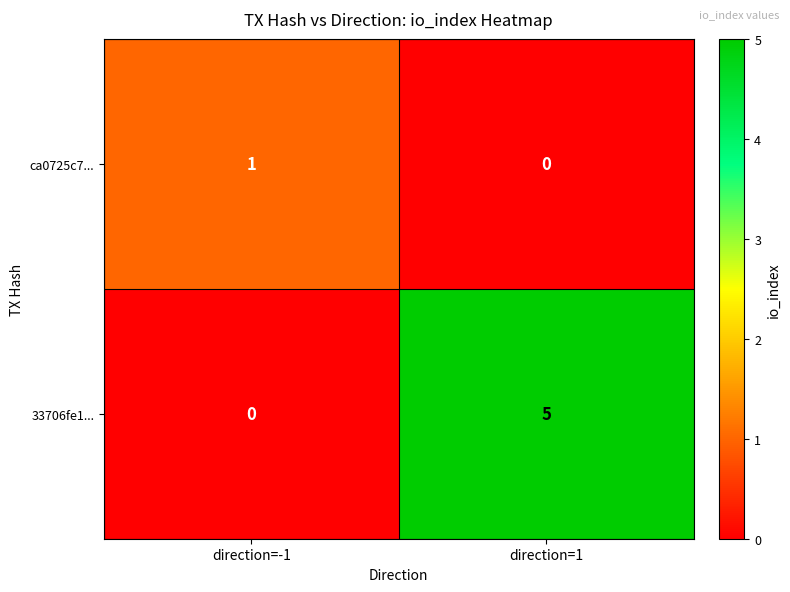

List the series in order of their peak value, lowest first.

ca0725c7..., 33706fe1...